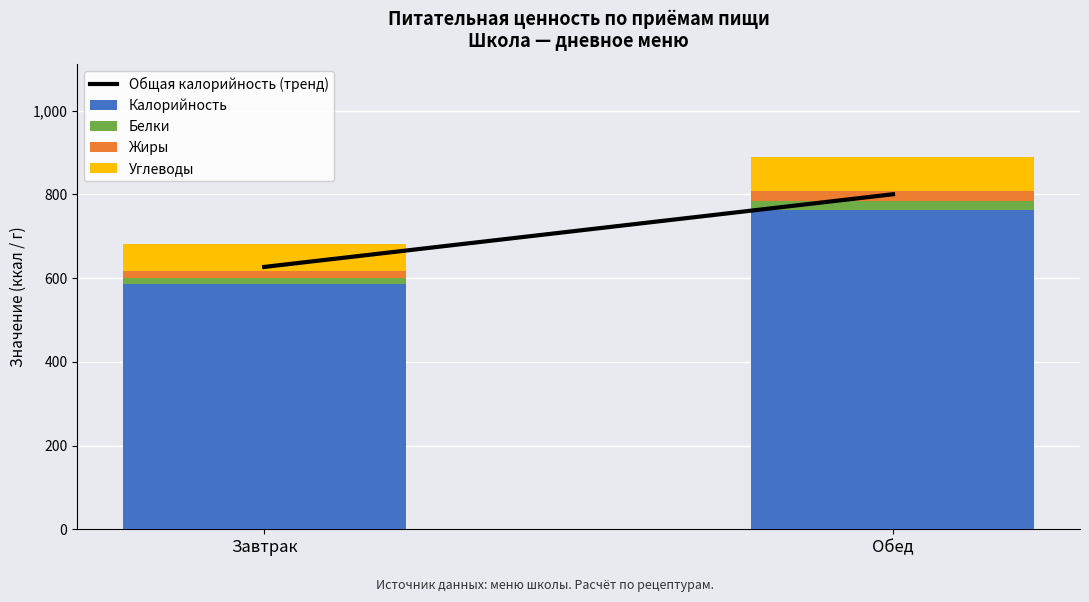

Which category has the lowest value in the Калорийность series?

Завтрак